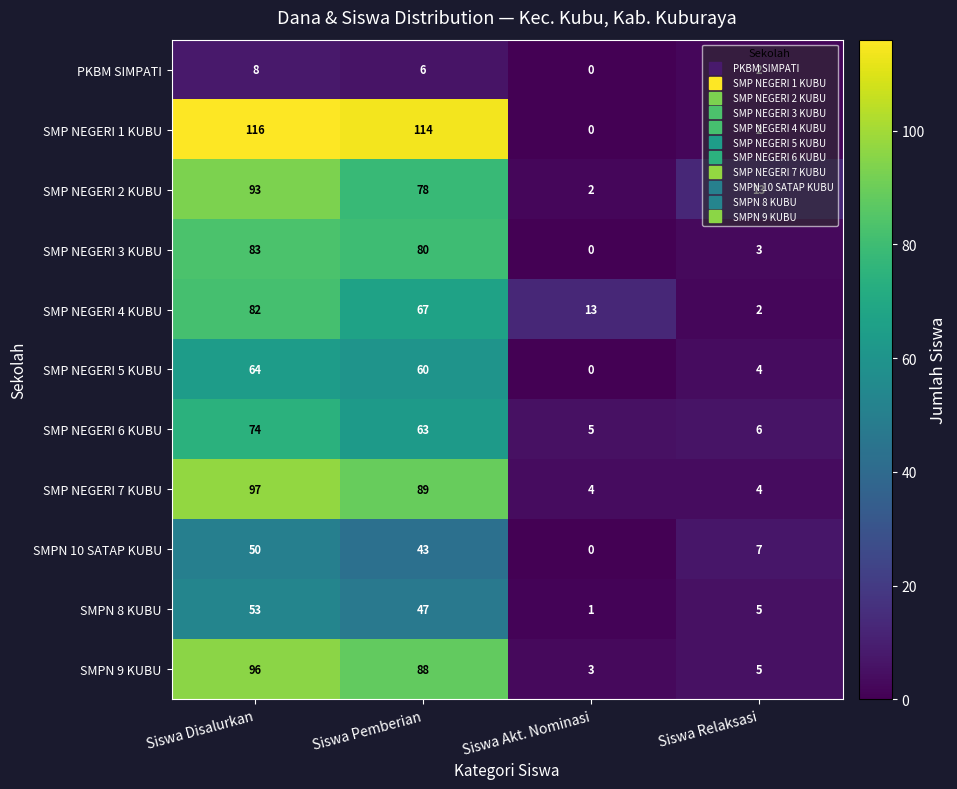

Which label corresponds to the smallest value in the chart?

Siswa Akt. Nominasi